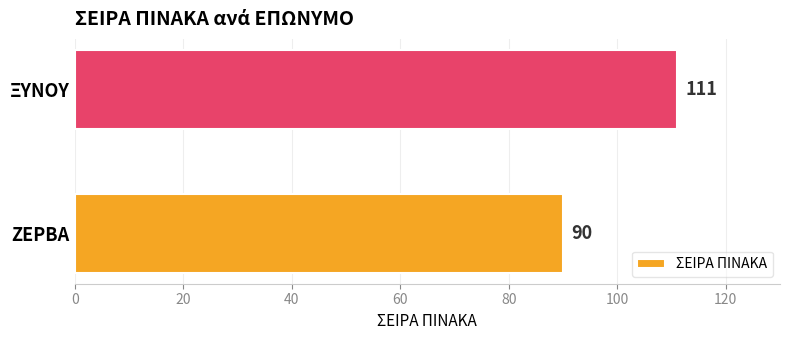

Which label corresponds to the smallest value in the chart?

ΖΕΡΒΑ